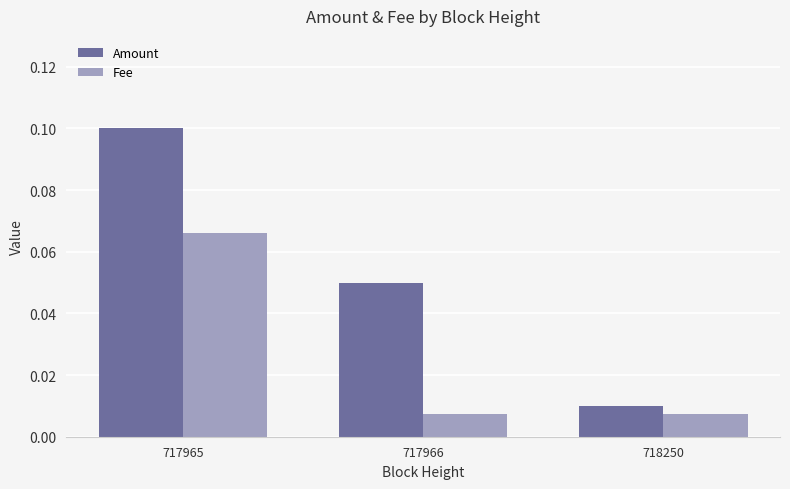

List the series in order of their overall mean, highest first.

Amount, Fee